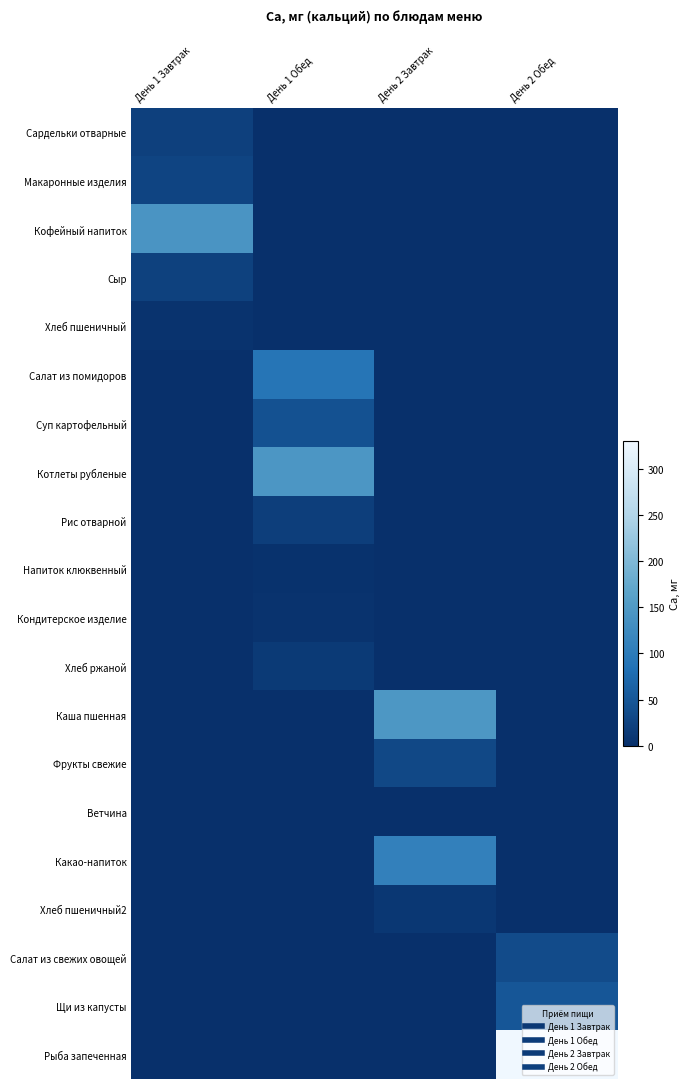

How many data points does each series have?

4